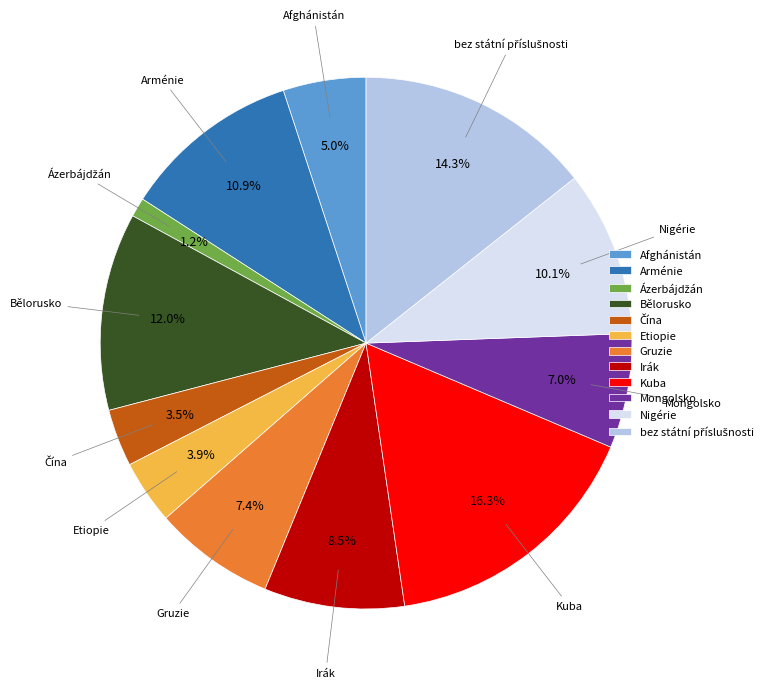

How much of the chart is everything except Arménie?

89.1%